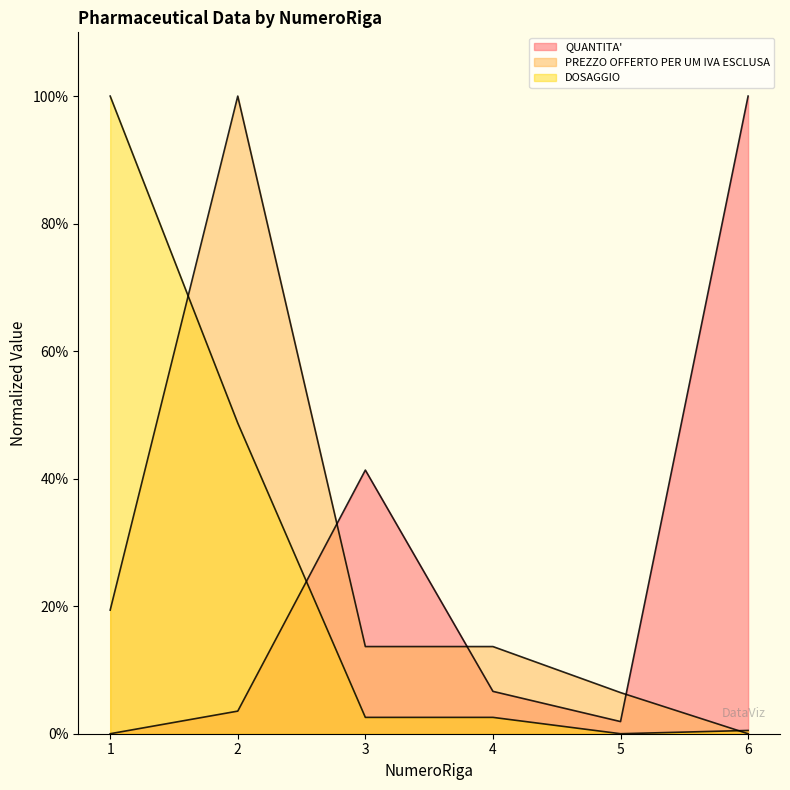

How many data points in DOSAGGIO are above 2?

4